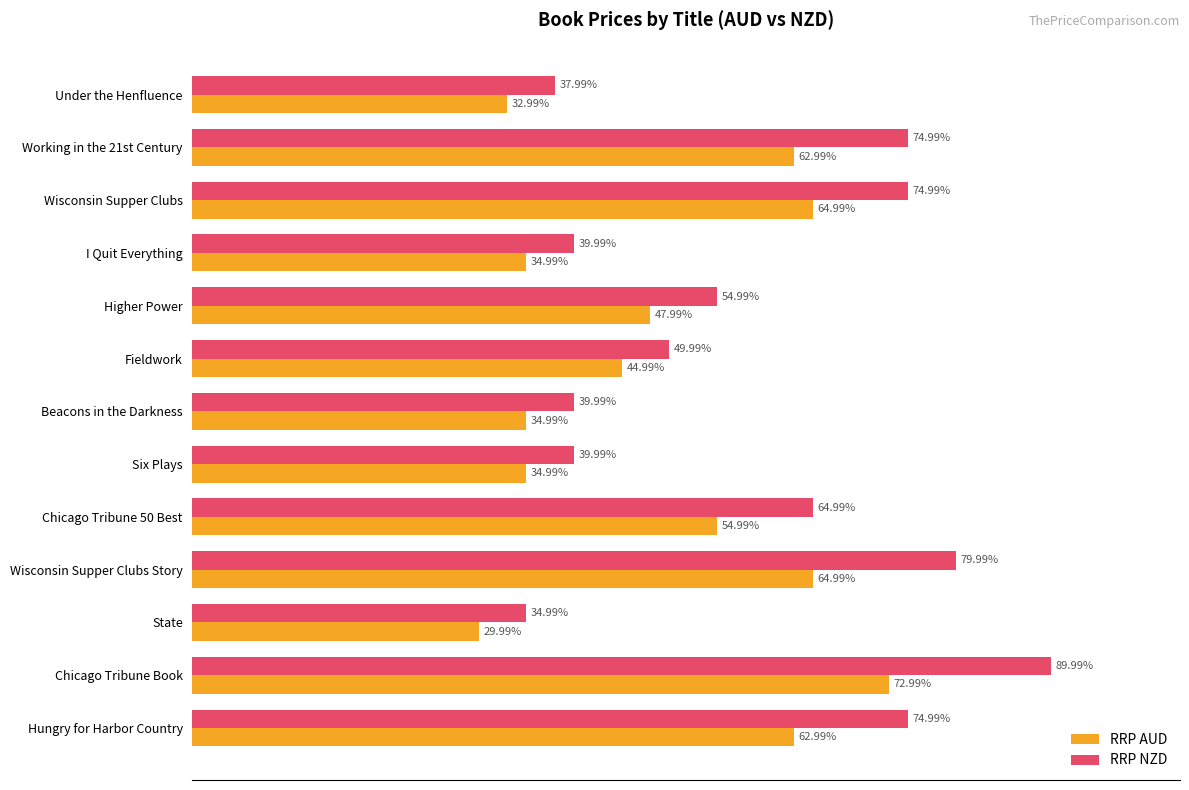

Between Wisconsin Supper Clubs and State, which series saw the biggest shift?

RRP NZD